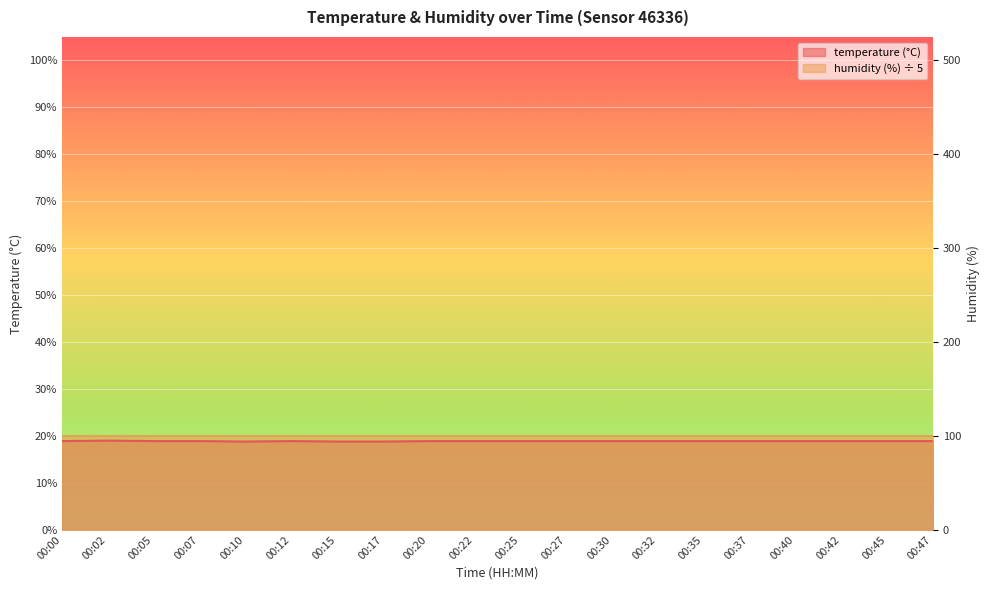

How many interior local peaks (higher than both neighbors) does the data have?

2